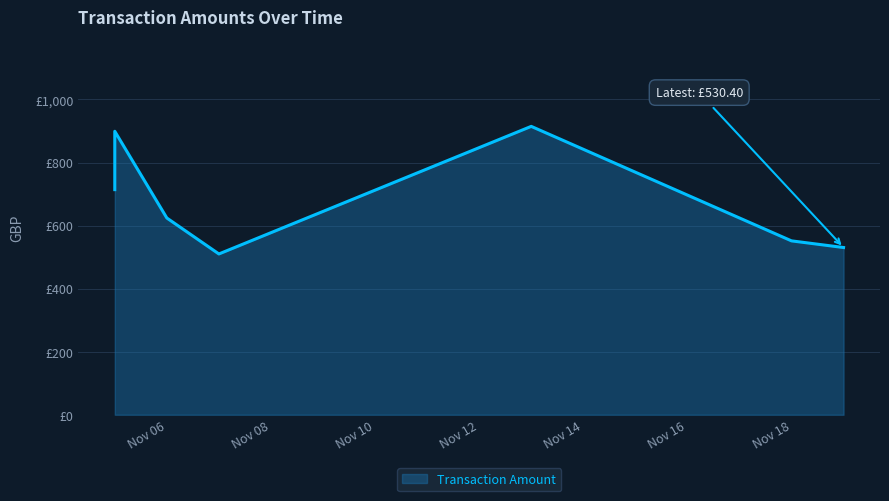

Is it true that the value at 11/13/2019 is 914.6?

True